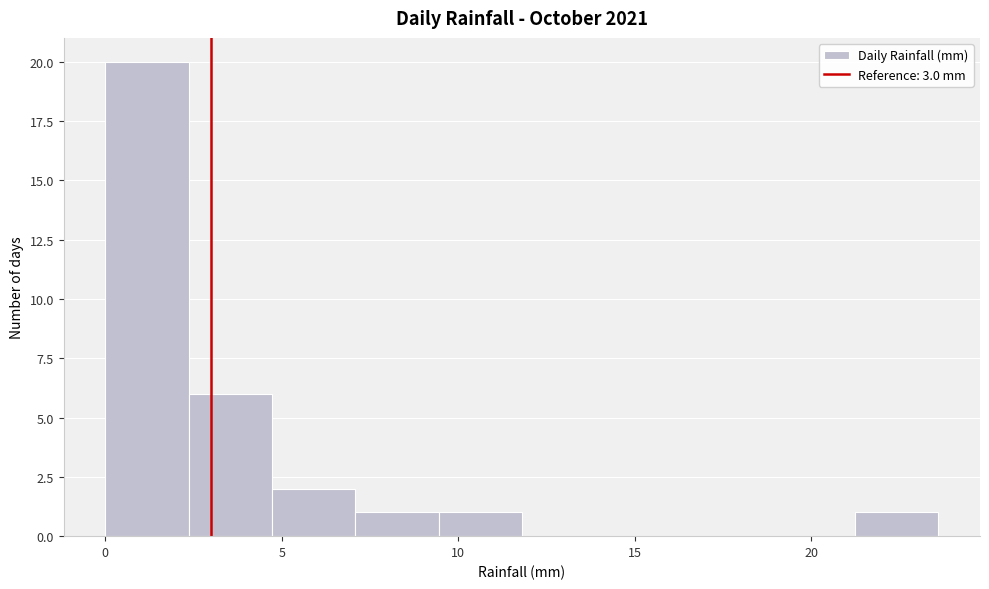

Reading left to right, list every bar in this chart as the range it spans on the x-axis followed by its height. Neither the bar edges nor the heights are printed on the chart, so give them approximately, as read against the axes.

0.0 to 2.5: 20
2.5 to 4.5: 6
4.5 to 7.0: 2
7.0 to 9.5: 1
9.5 to 12.0: 1
12.0 to 14.0: 0
14.0 to 16.5: 0
16.5 to 19.0: 0
19.0 to 21.0: 0
21.0 to 23.5: 1